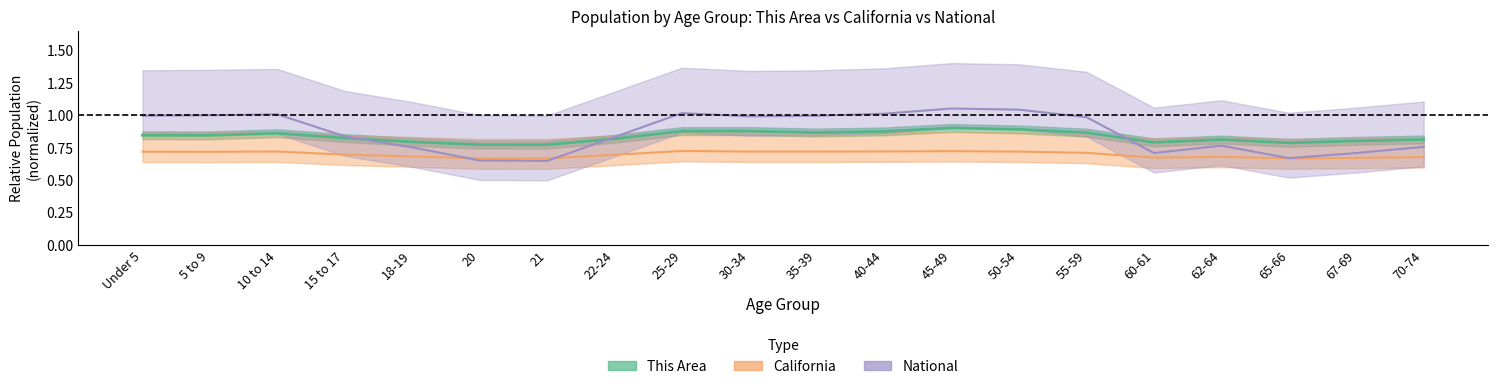

How many data points does each series have?

20